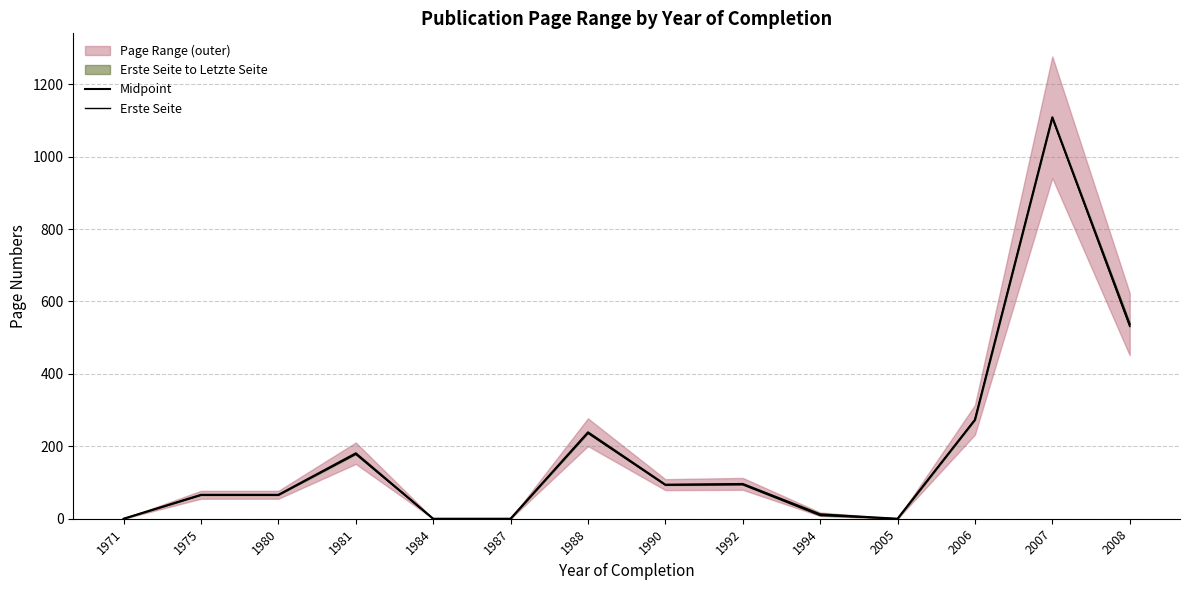

List the labels in order of Midpoint value, smallest first.

1971, 1984, 1987, 2005, 1994, 1975, 1980, 1990, 1992, 1981, 1988, 2006, 2008, 2007